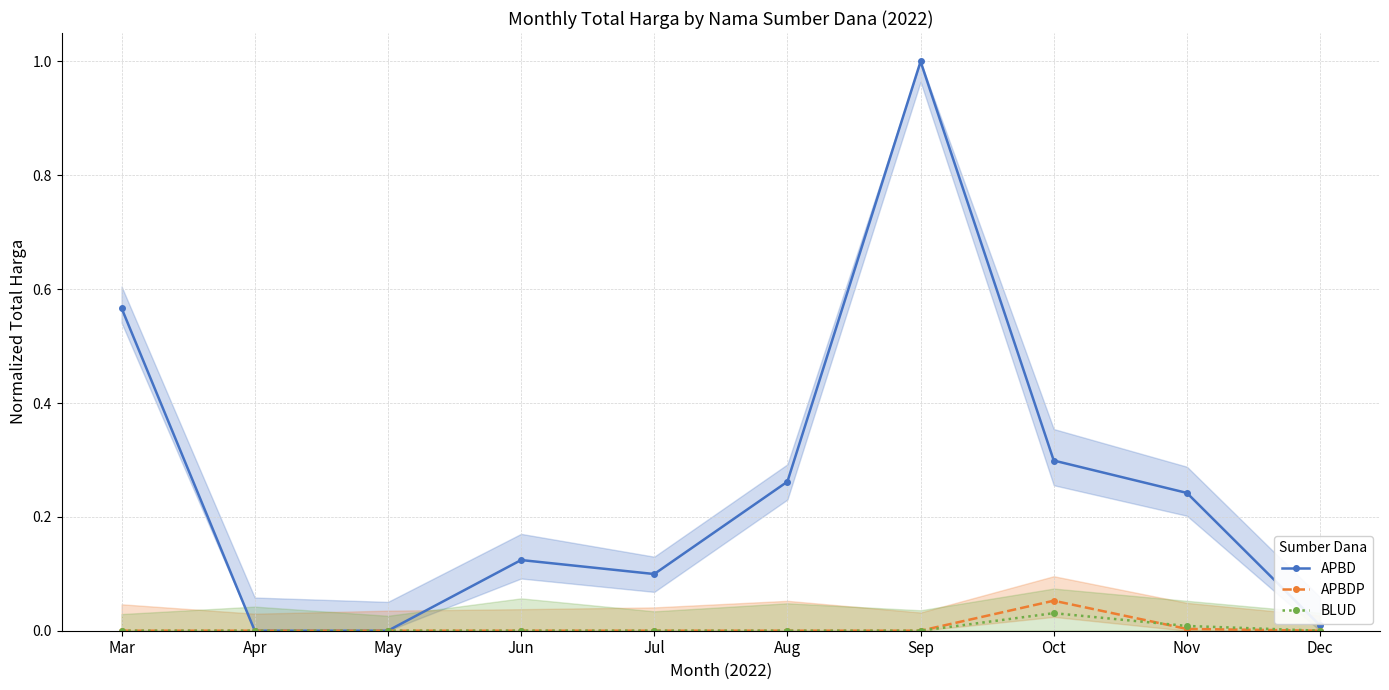

Is the value of APBDP at Sep greater than the value of APBD at Mar?

No